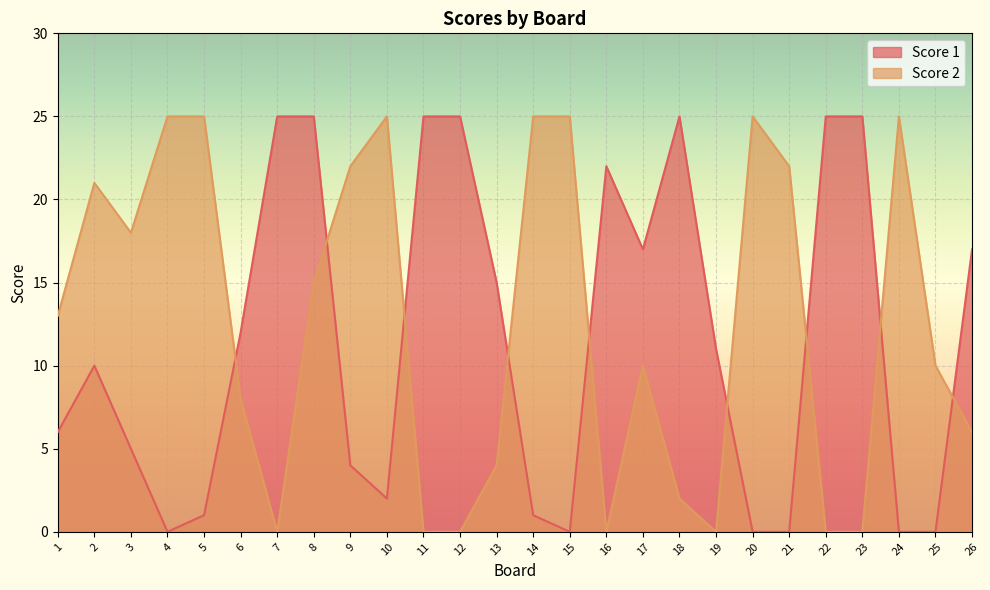

Reading left to right, transcribe all the data shown in this chart.

Score 1: 6	10	5	0	1	12	25	25	4	2	25	25	15	1	0	22	17	25	11	0	0	25	25	0	0	17
Score 2: 13	21	18	25	25	8	0	15	22	25	0	0	4	25	25	0	10	2	0	25	22	0	0	25	10	6